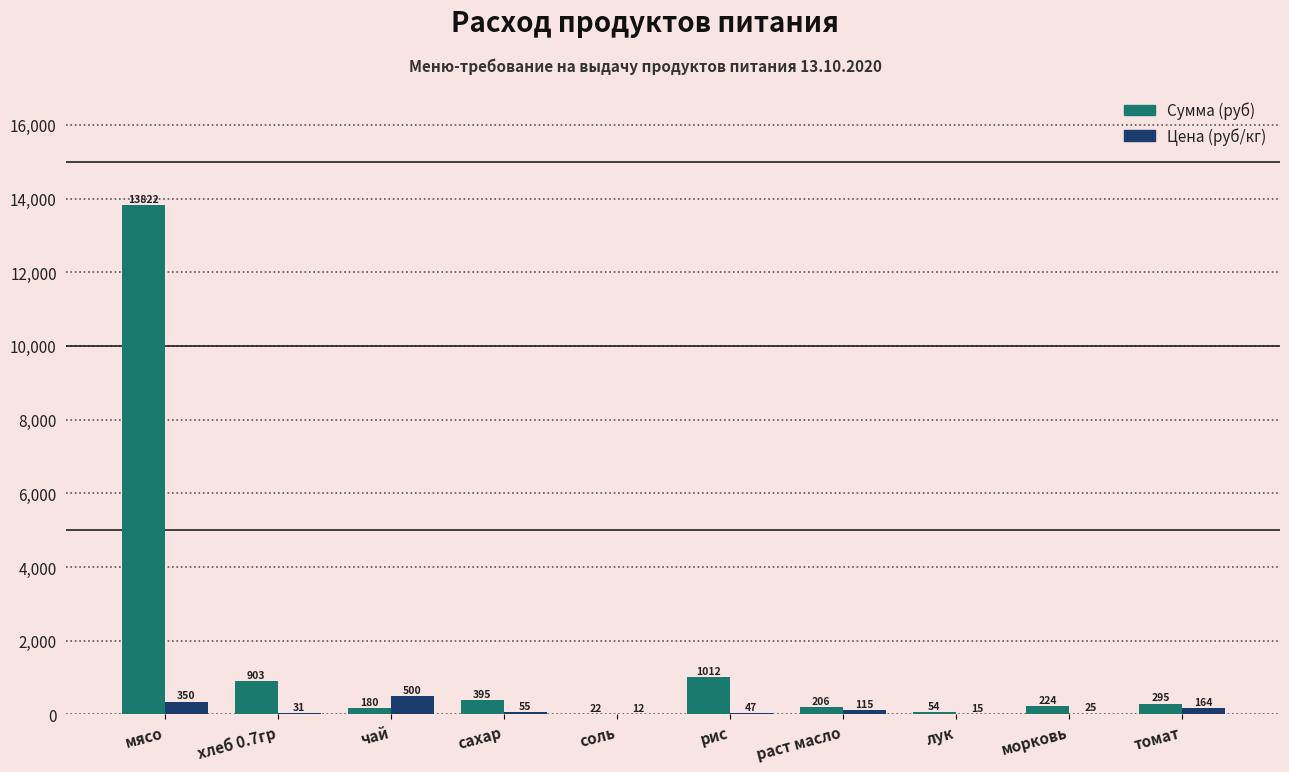

Which series changed the most between чай and сахар?

Цена (руб/кг)